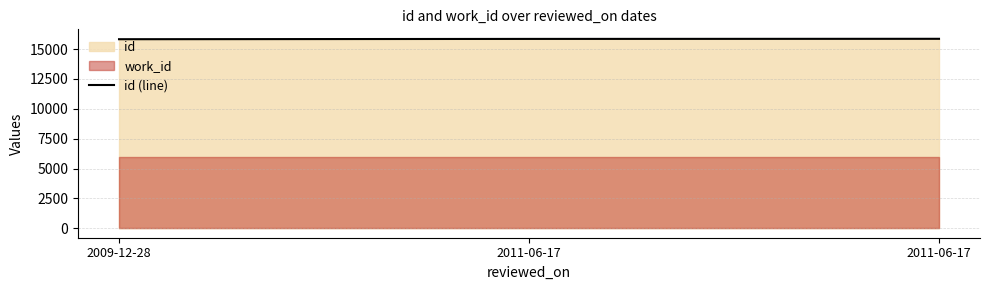

Rank the categories by value from highest to lowest.

2011-06-17, 2011-06-17, 2009-12-28